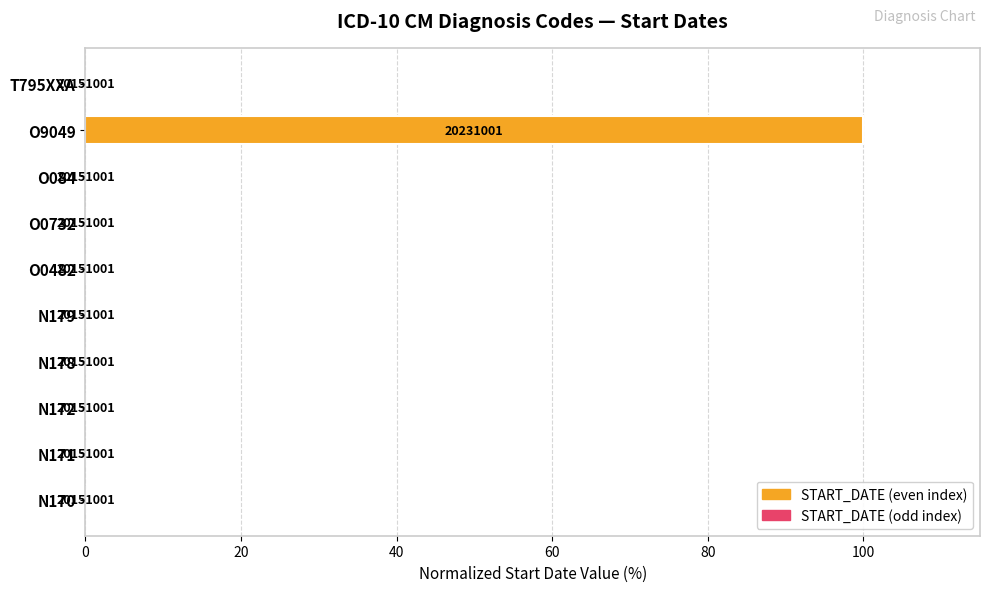

What is the greatest value displayed?

100